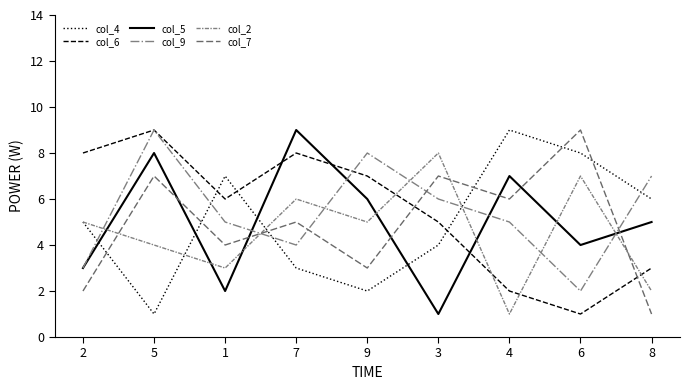

How many lines are shown in the chart?

6